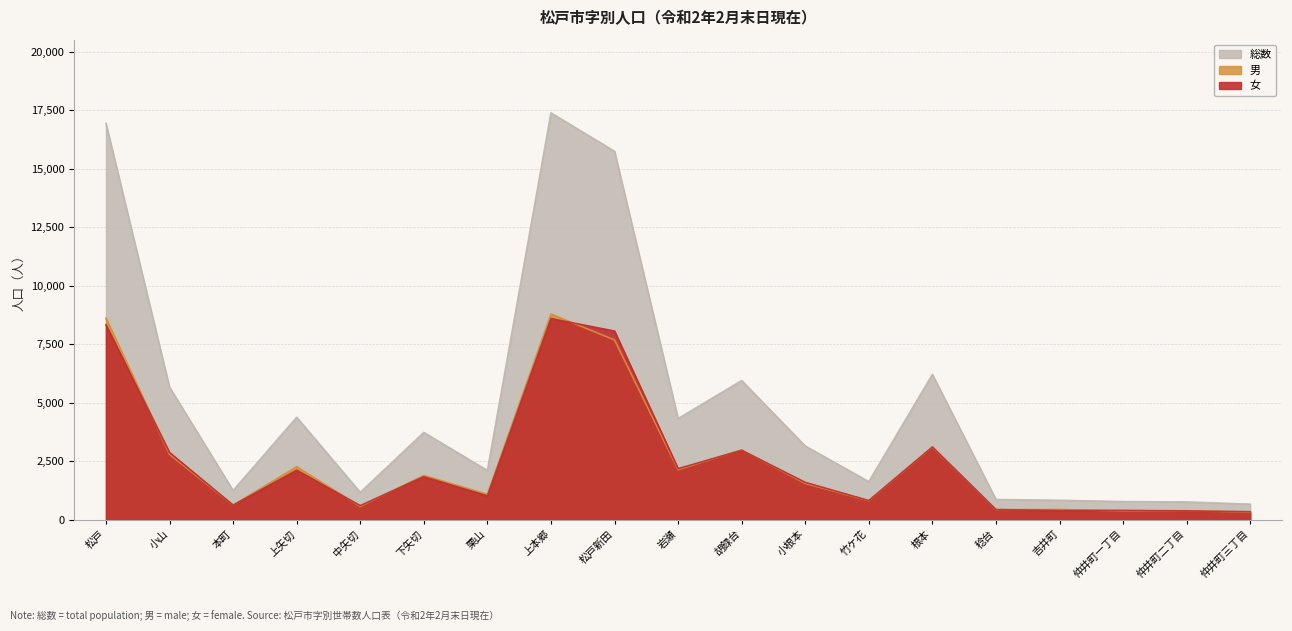

True or false: 女 and 総数 intersect in this chart.

False